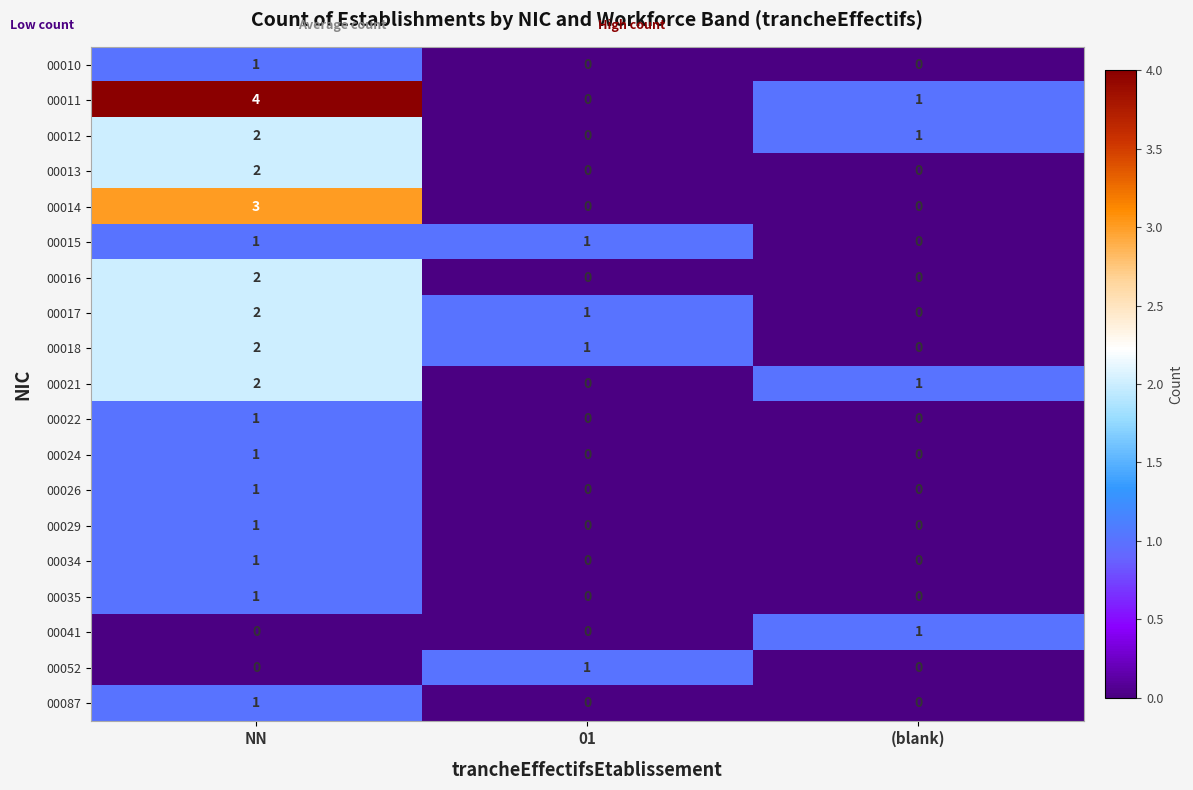

How many 00052 values are between 0 and 1?

3